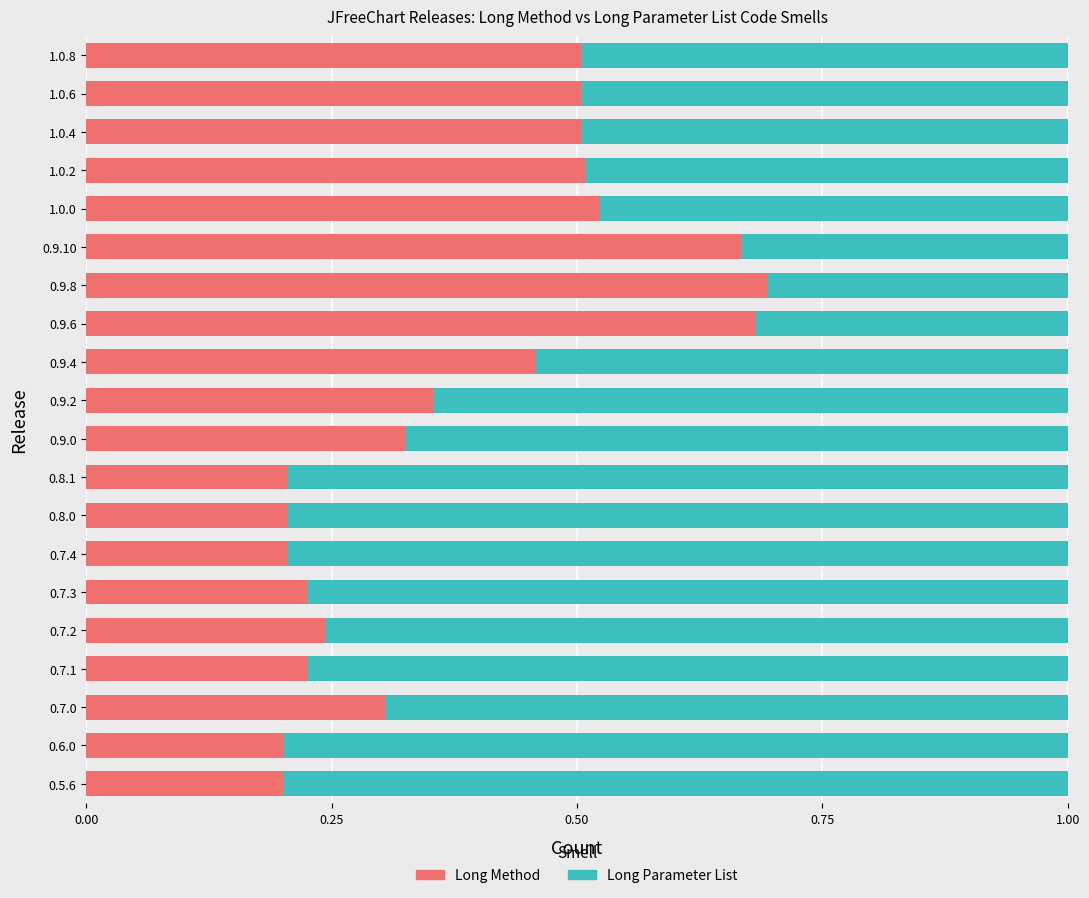

What is the sum of all Long Method values?

7.7